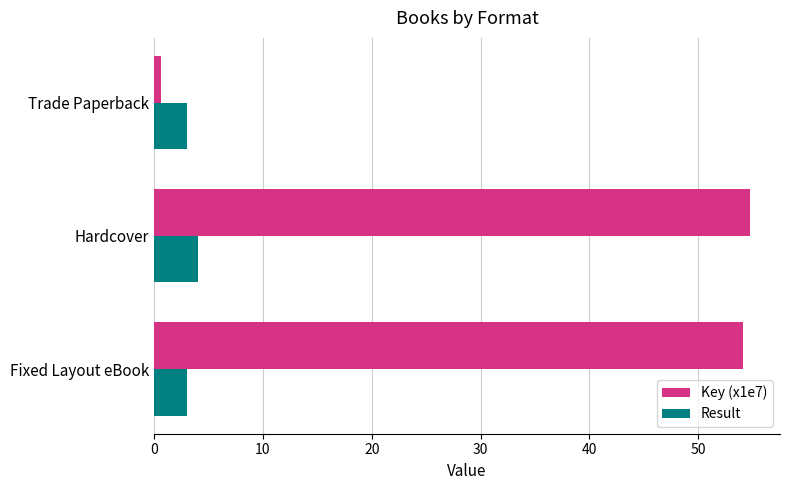

Is it true that Result equals 5.1 at Fixed Layout eBook?

False